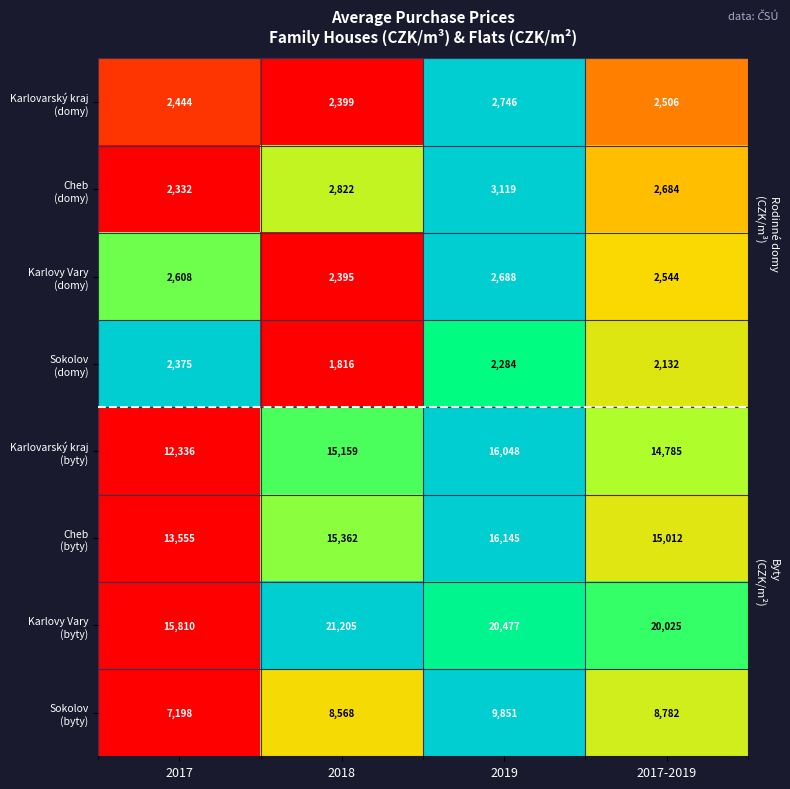

What is the difference between the highest and lowest values at 2019?

18193